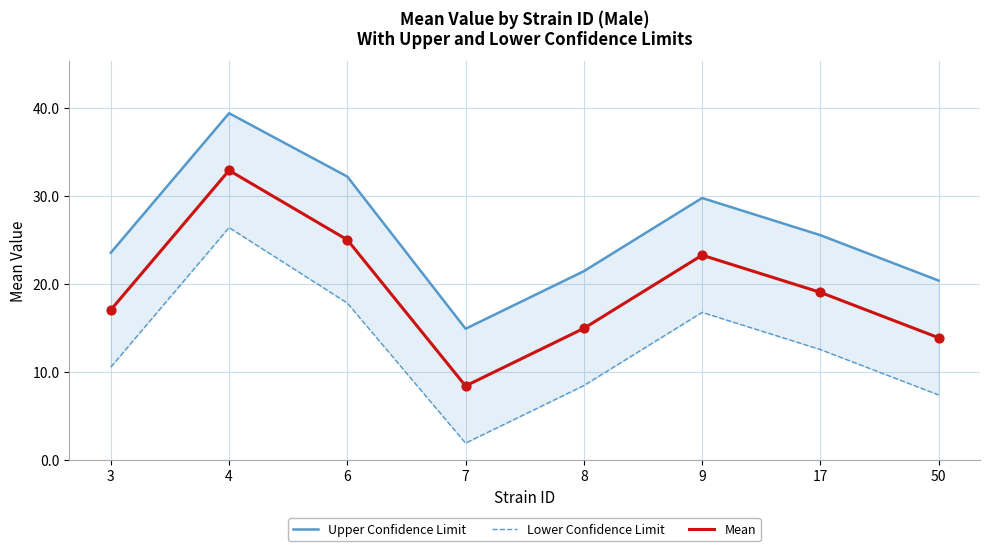

Is the value of Upper Confidence Limit at 50 greater than the value of Mean at 17?

Yes